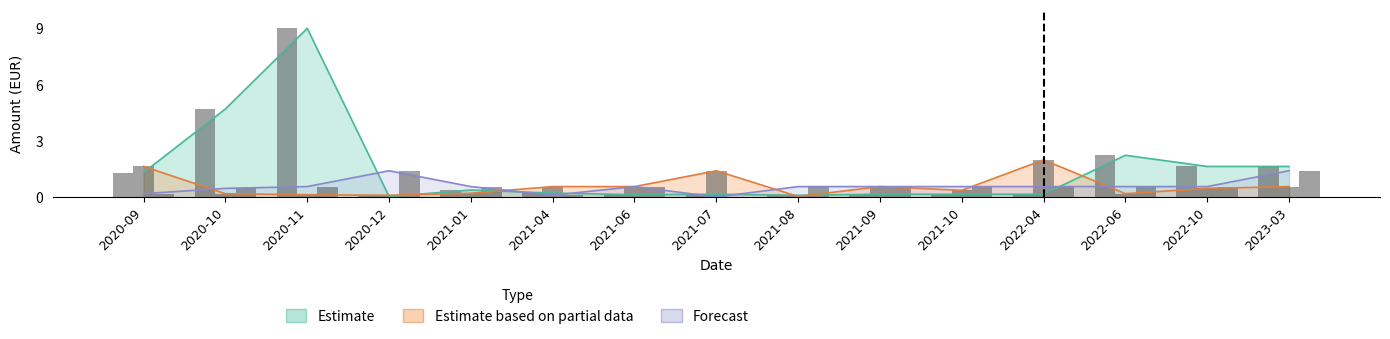

Which has a higher value, 2021-07 or 2021-10?

2021-07